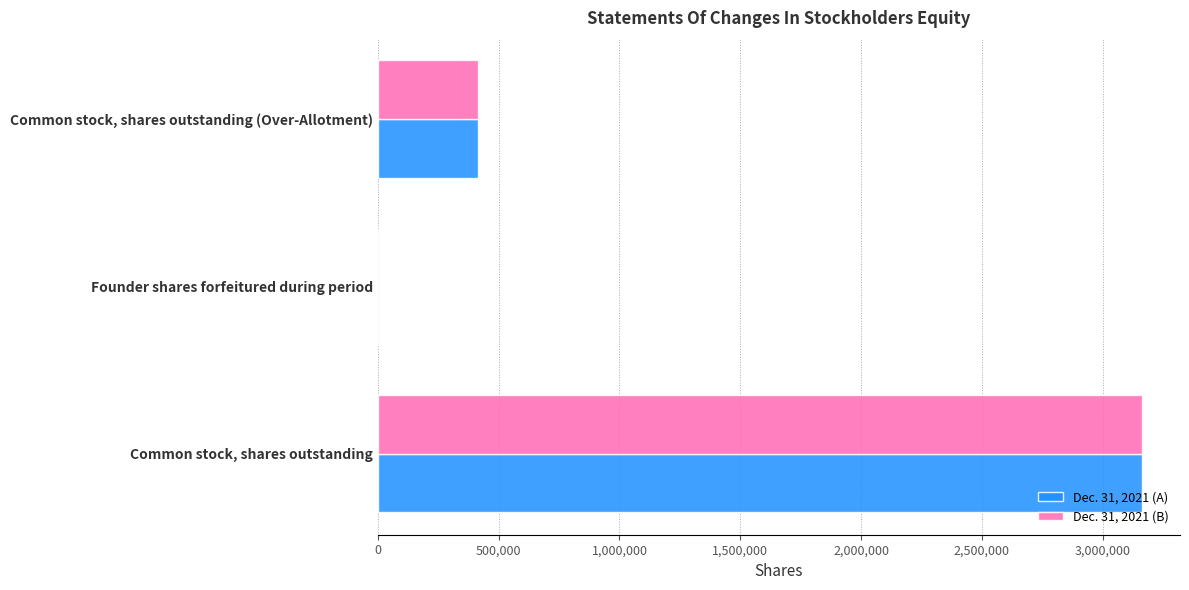

What is the average value of the Dec. 31, 2021 (A) series?

1191667